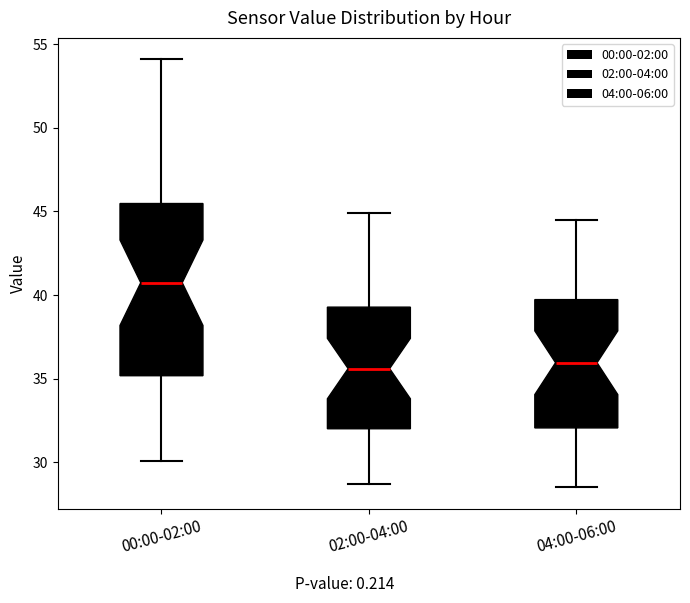

Where is the lower edge of the box for 00:00-02:00 on the y-axis? The values are not printed on the chart, so give them approximately, as read against the axis.

35.0